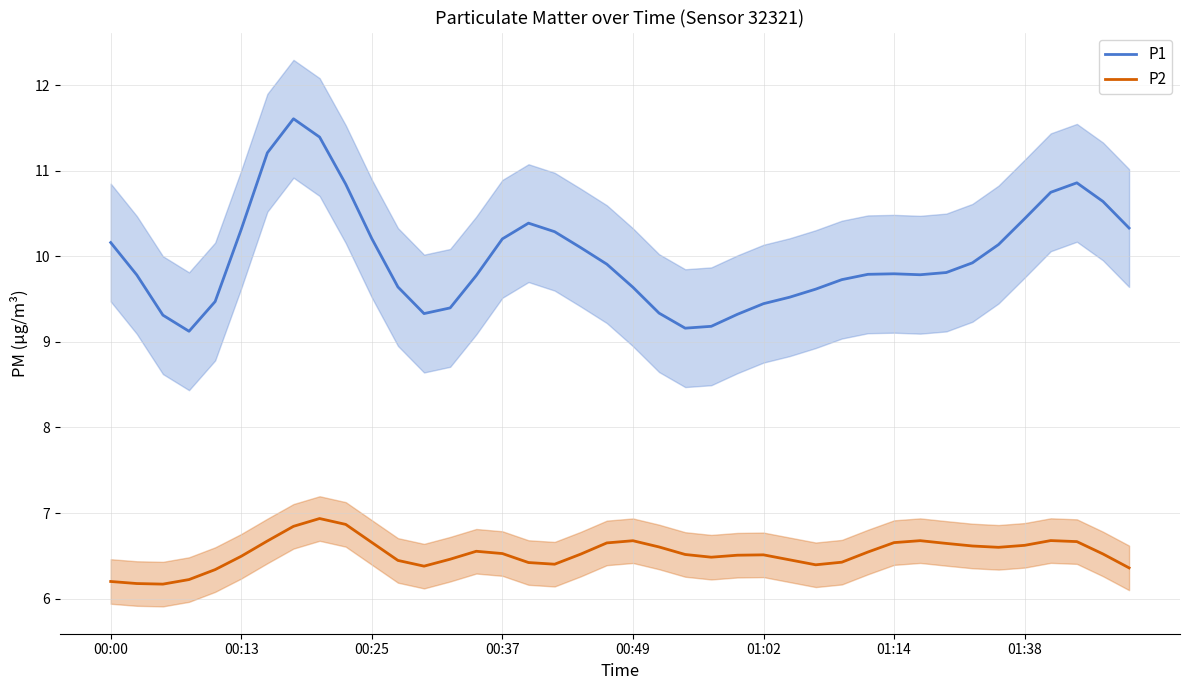

What position from the left is 28?

29